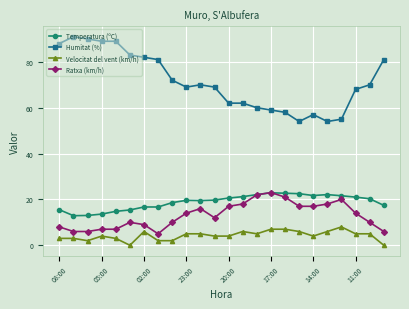

How many values in the Ratxa (km/h) series are below 14?

12